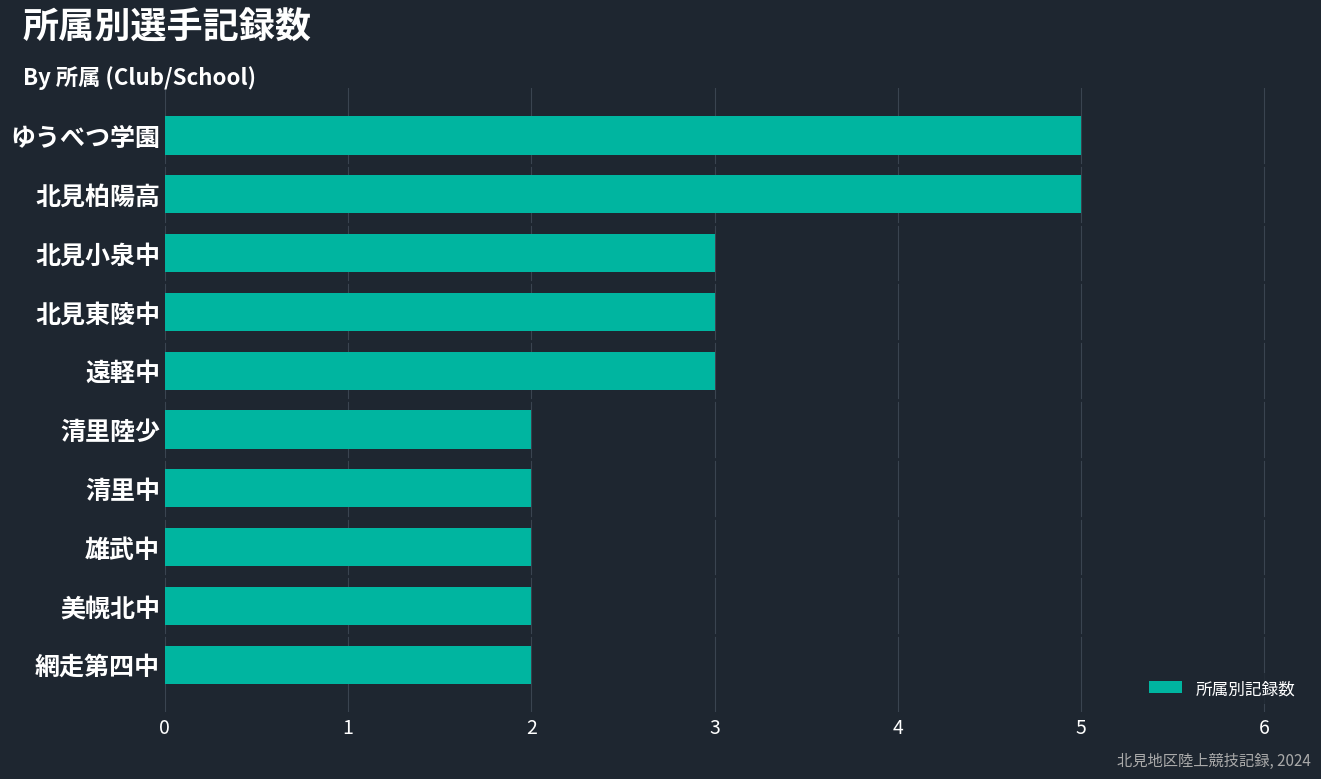

The chart shows a value of 5 at ゆうべつ学園. True or false?

True